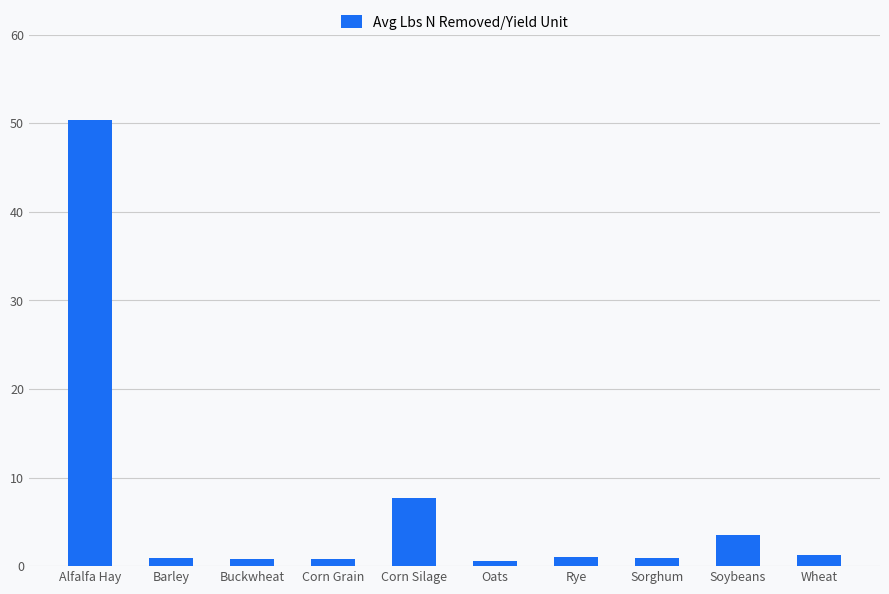

What is the change in value from Corn Grain to Oats?

-0.2